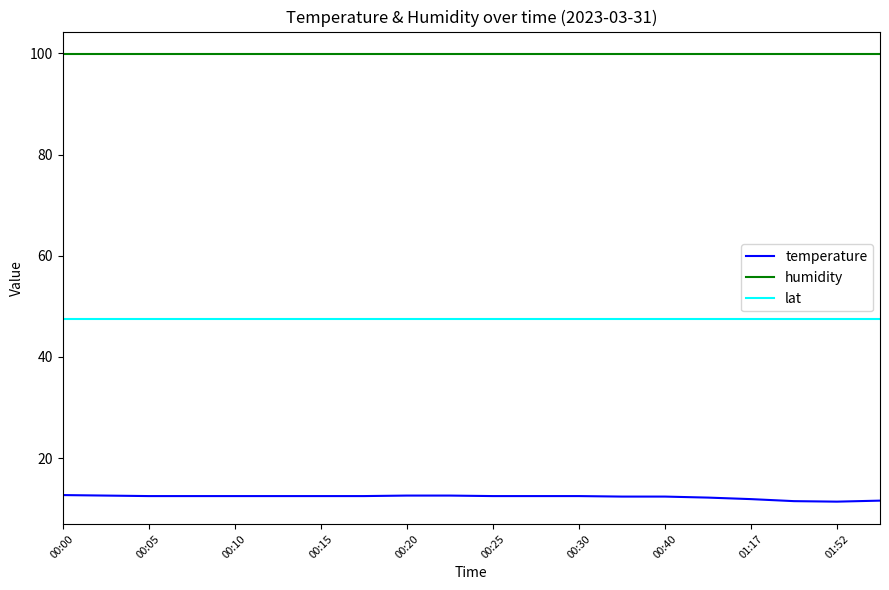

Rank the series by their maximum value, from highest to lowest.

humidity, lat, temperature